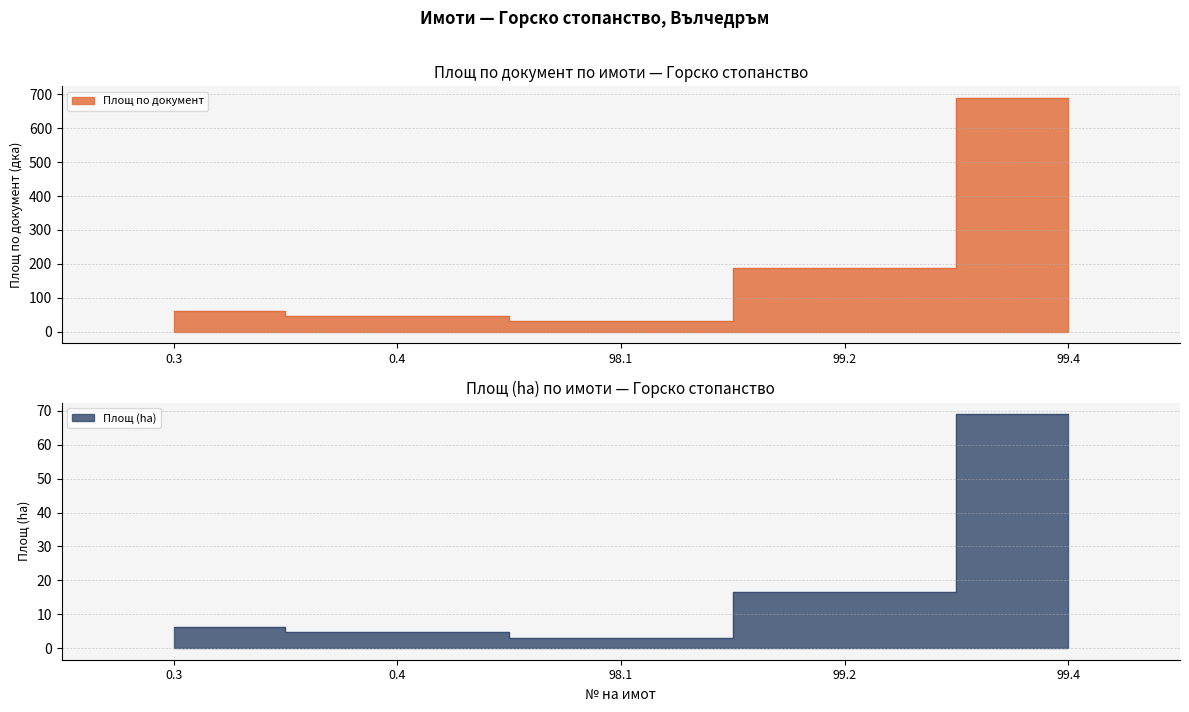

At how many categories does at least one series exceed 189?

1